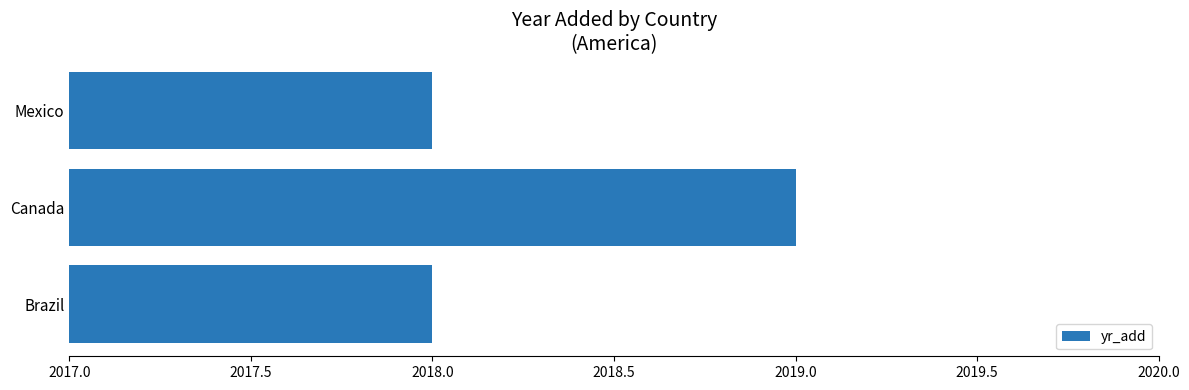

What is the sum of all values?

6055